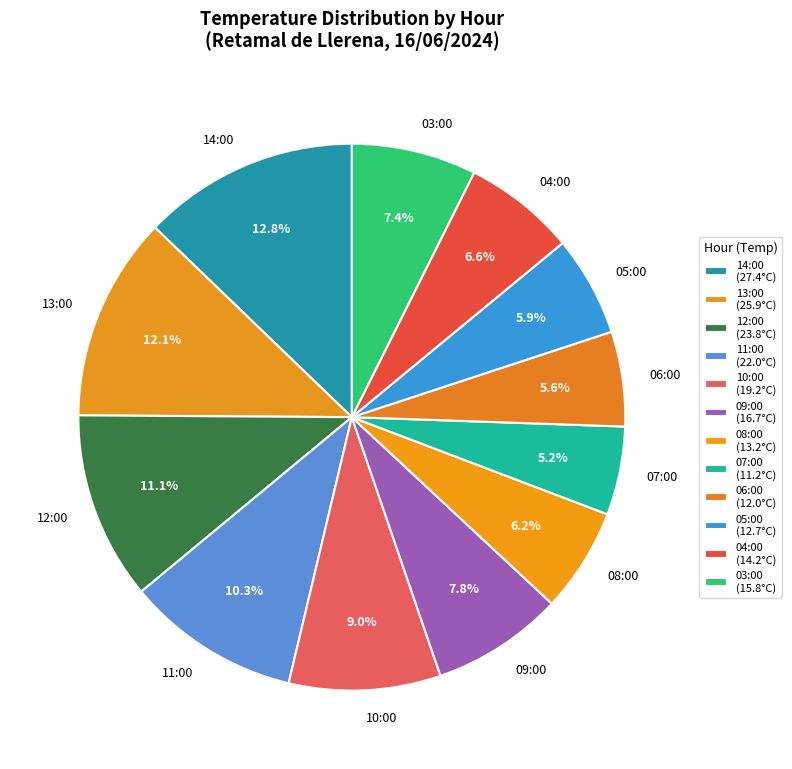

How many slices are in this pie chart?

12